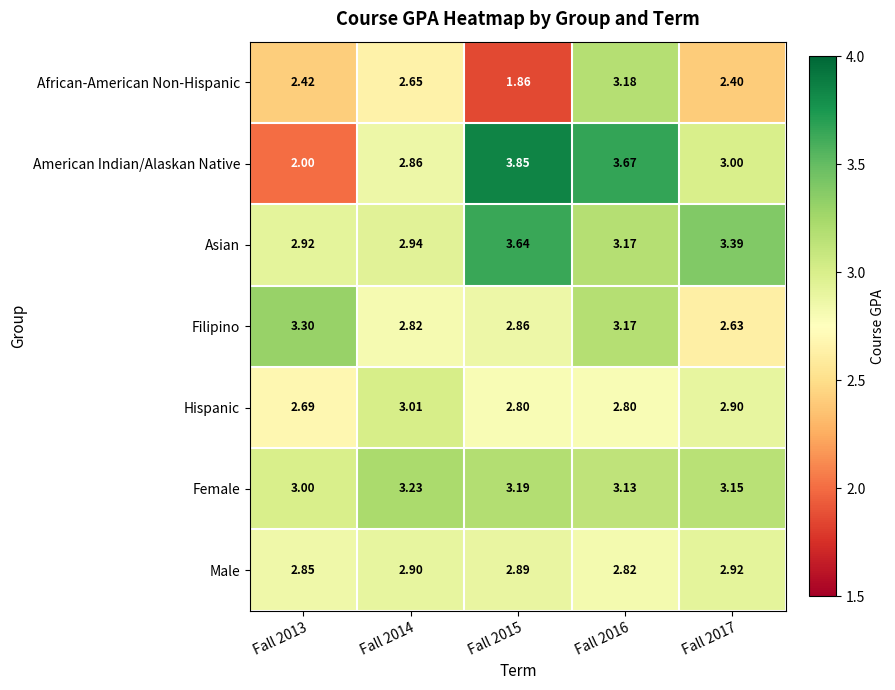

Count the number of data series in this chart.

7